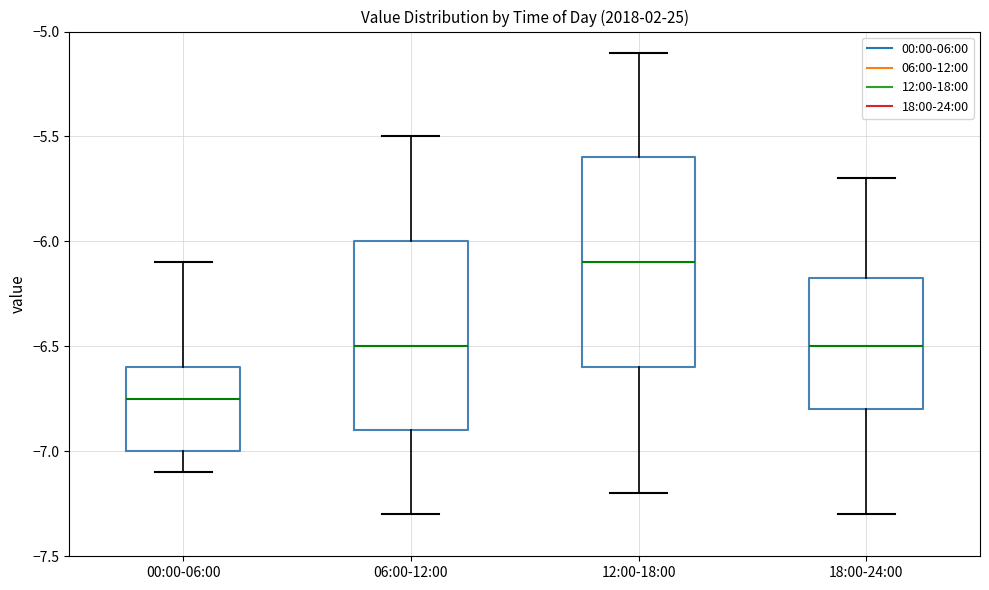

Which box is the tallest, from its lower edge to its upper edge?

12:00-18:00